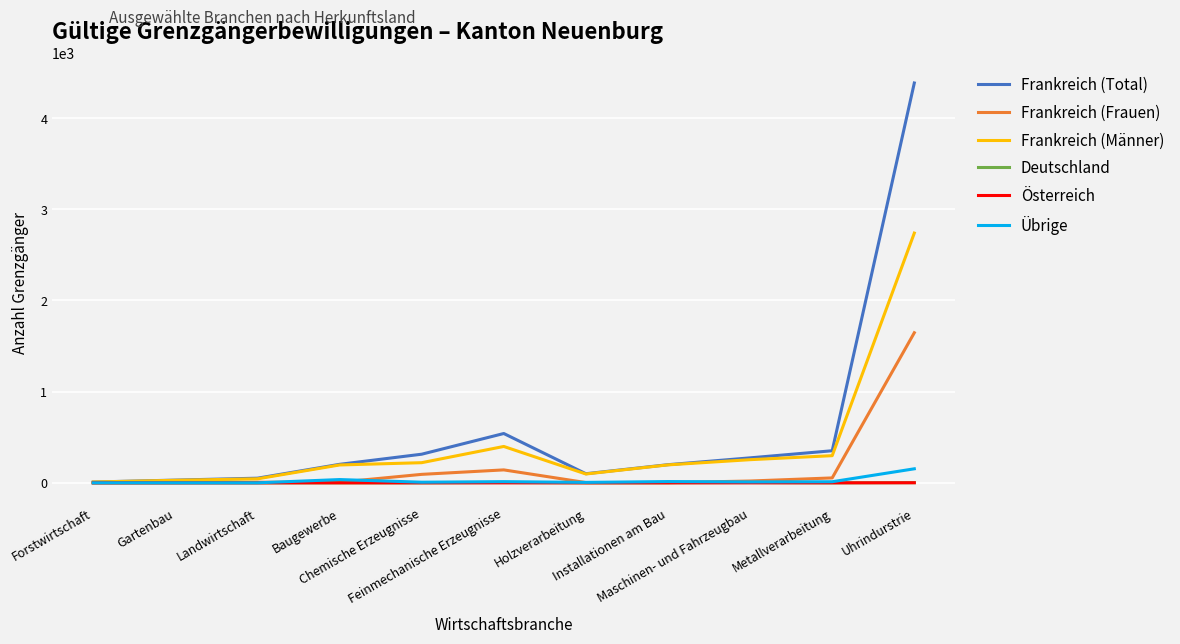

What is the difference between the Frankreich (Total) values at Metallverarbeitung and Baugewerbe?

149